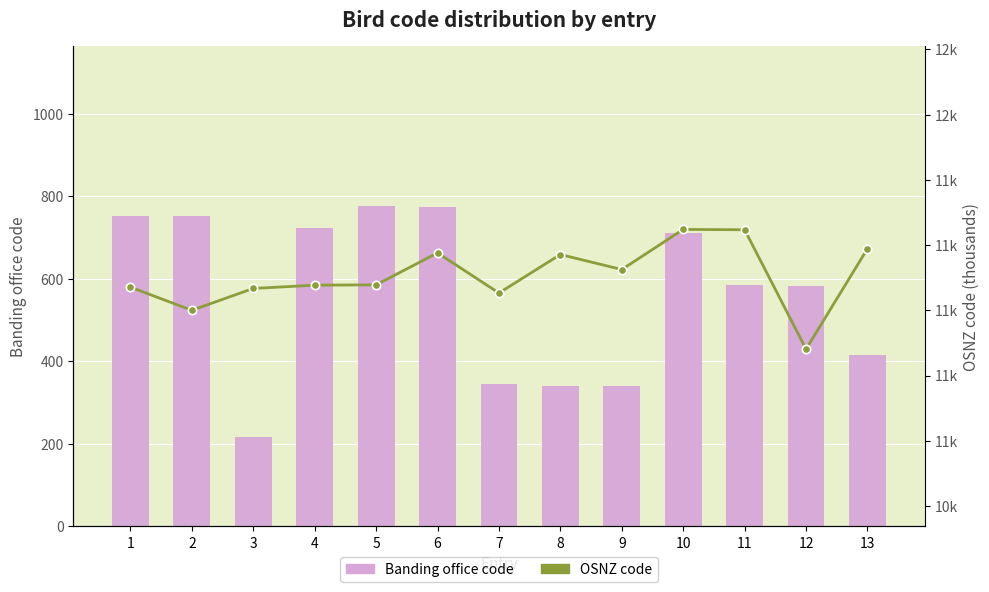

Which series has the largest total across all categories?

Banding office code